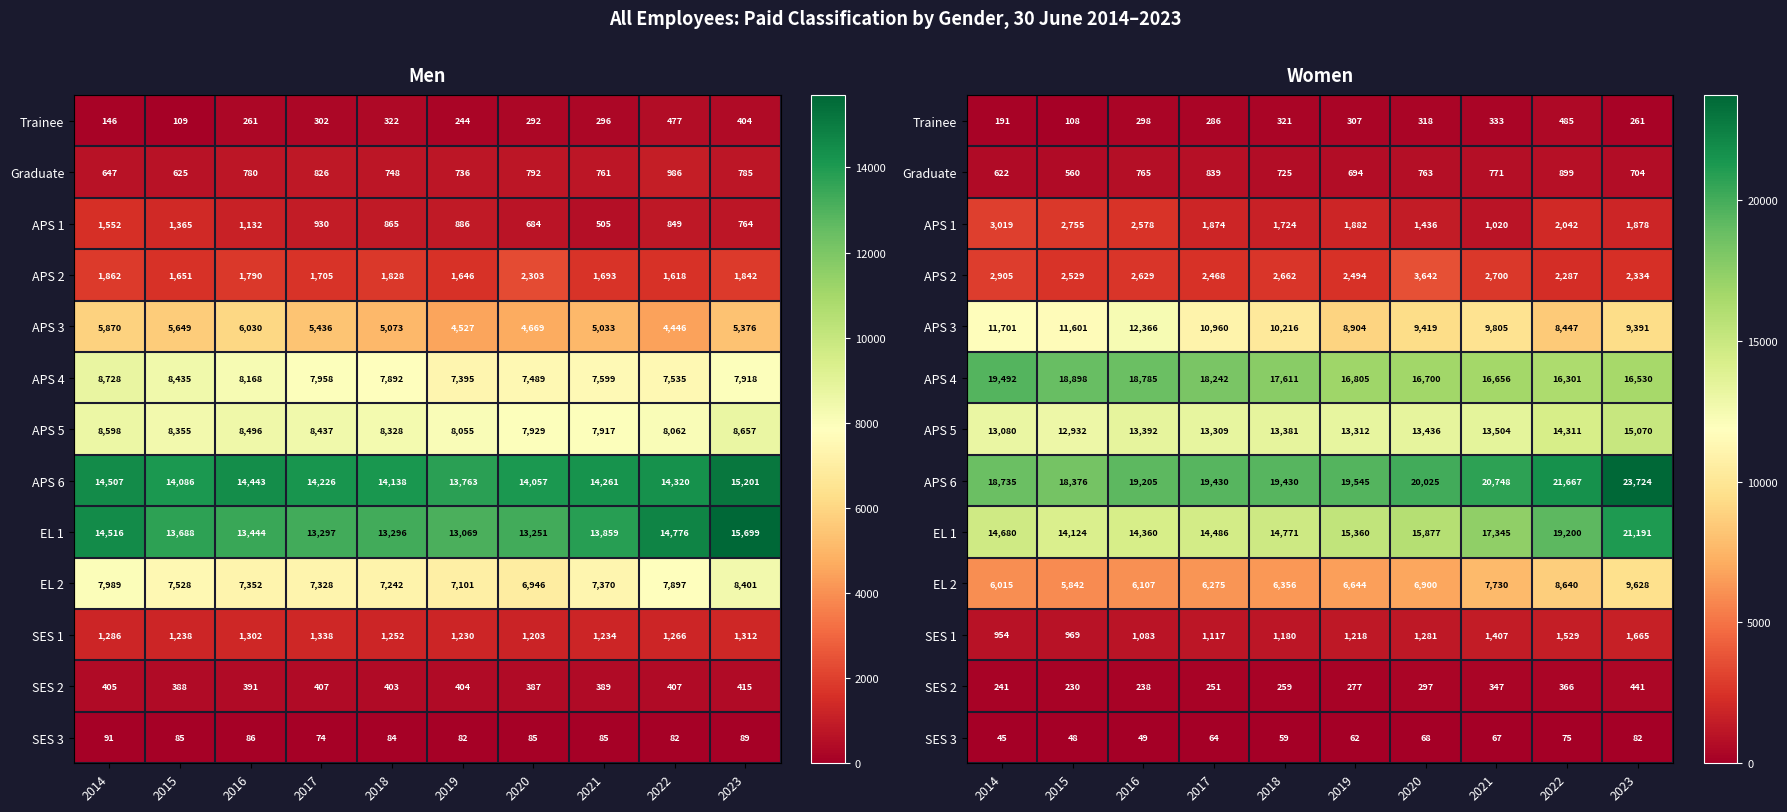

At how many categories does at least one series exceed 6490?

10